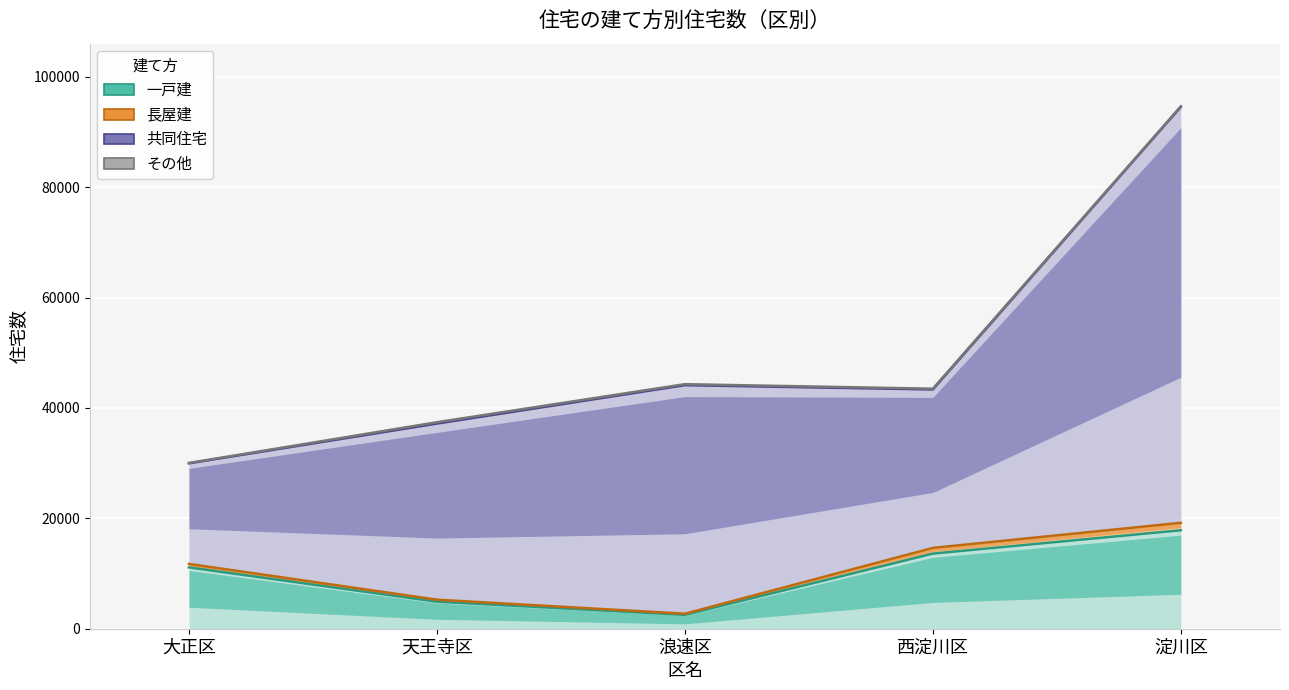

How many data points in 長屋建 are above 11740?

2